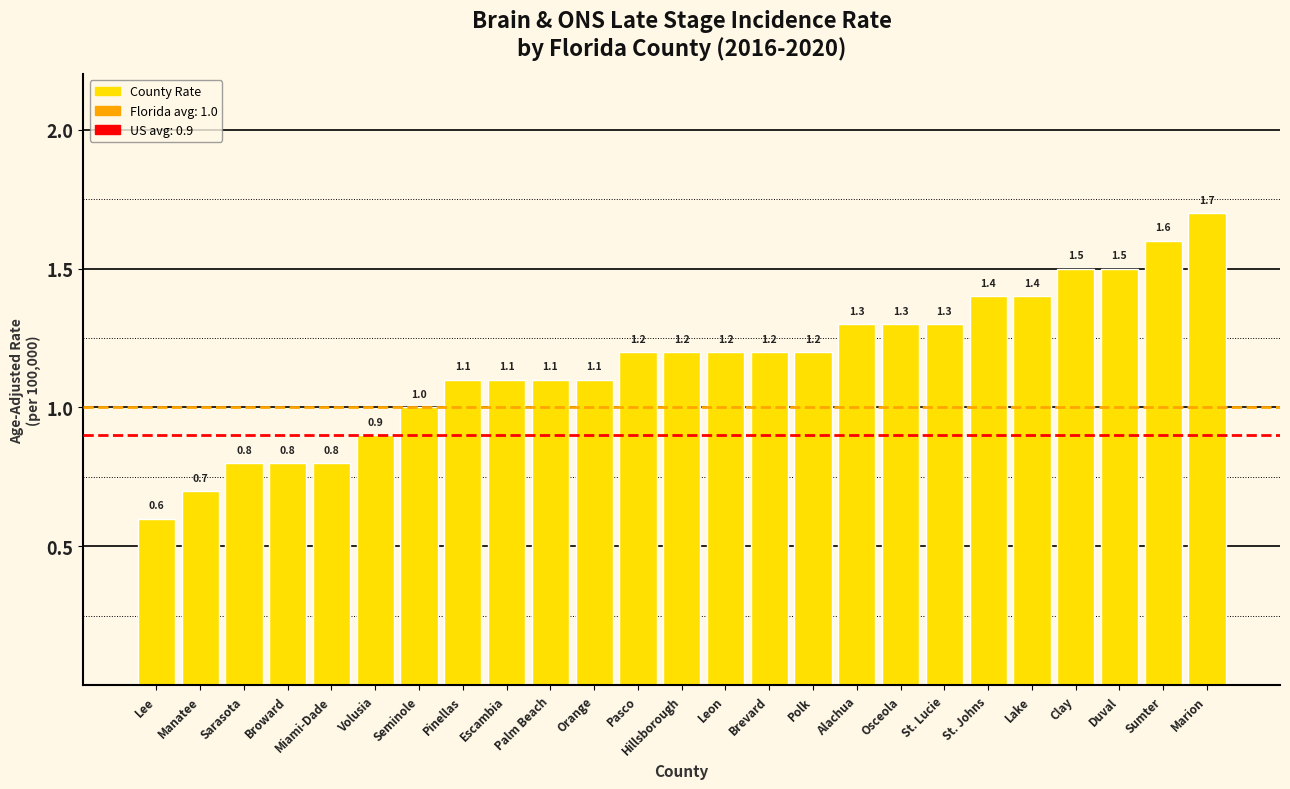

What is the label of the 18th bar from the right?

Pinellas